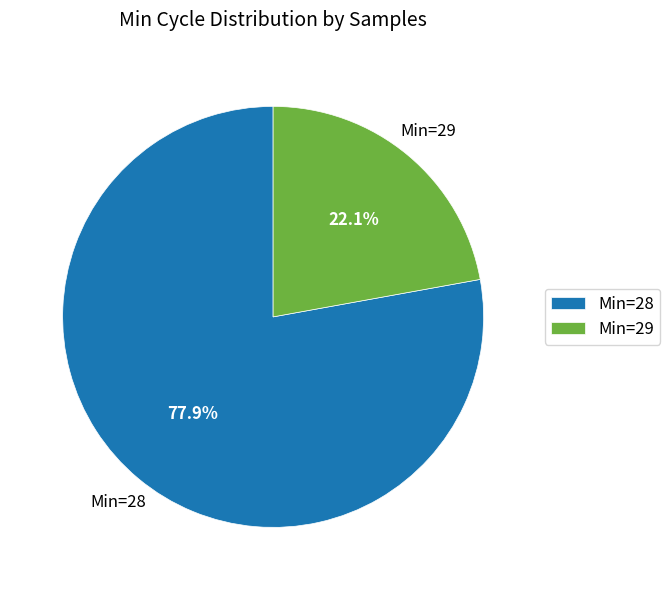

Is there a majority slice in this chart?

Yes